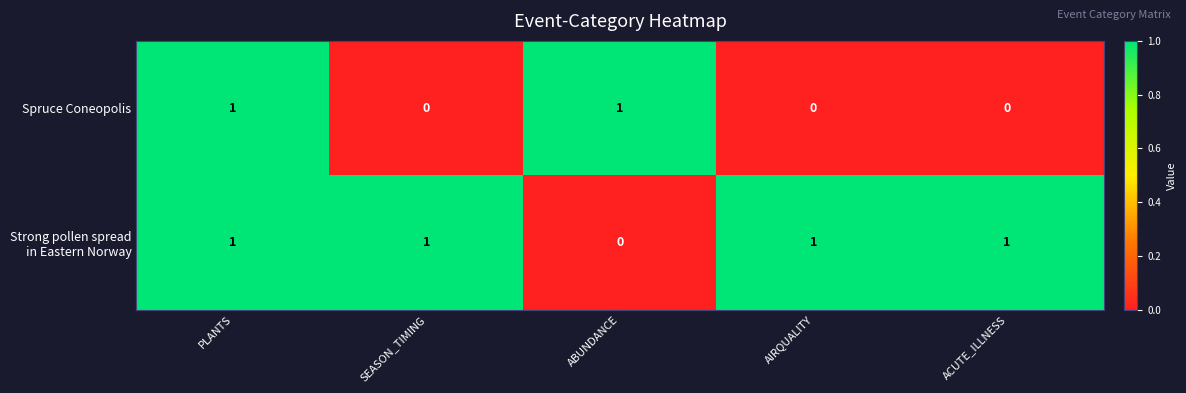

What is the spread (max minus min) of values at SEASON_TIMING?

1